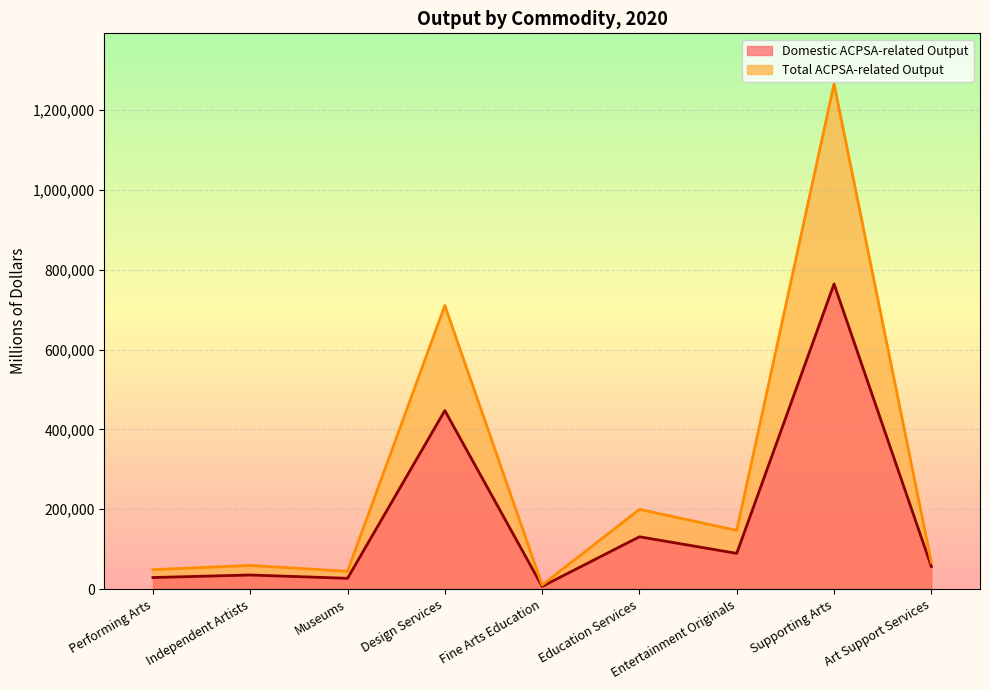

The value of Domestic ACPSA-related Output at Independent Artists is 35134. True or false?

True